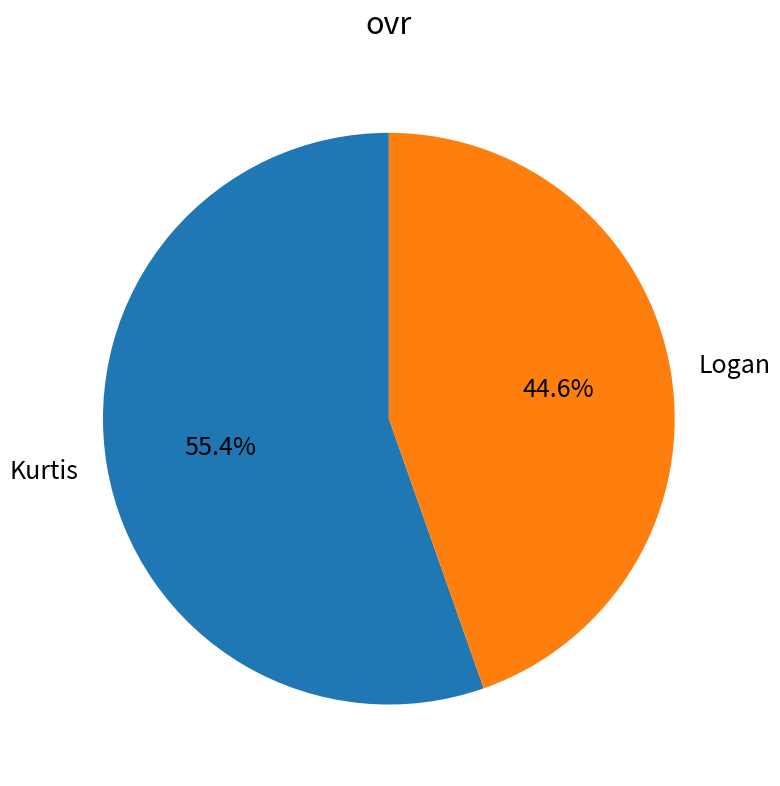

What is the majority slice?

Kurtis